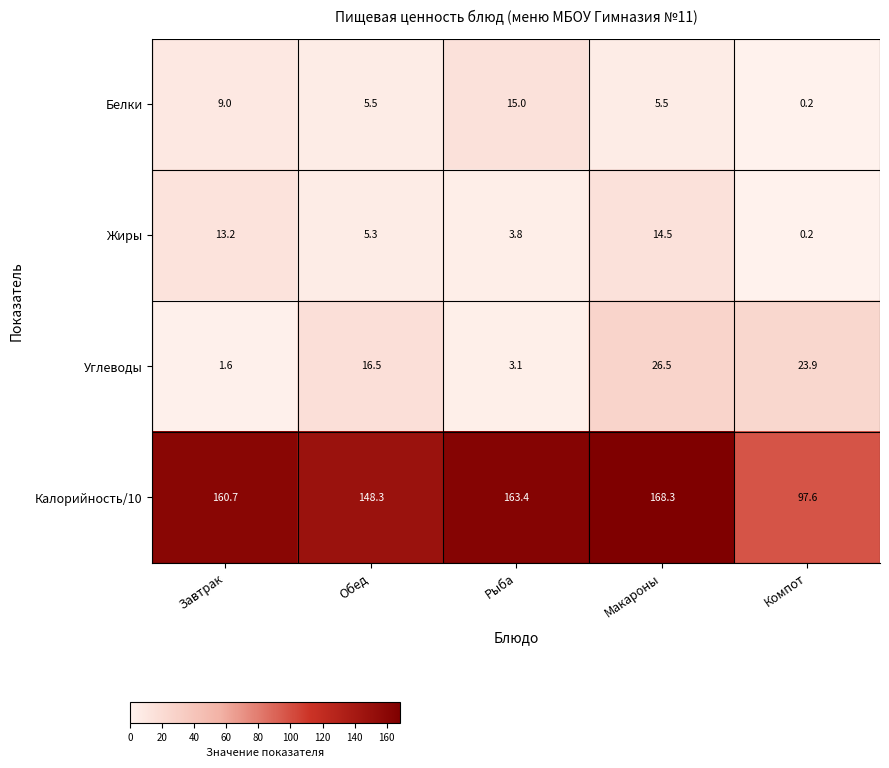

Which series has the largest total across all categories?

Калорийность/10